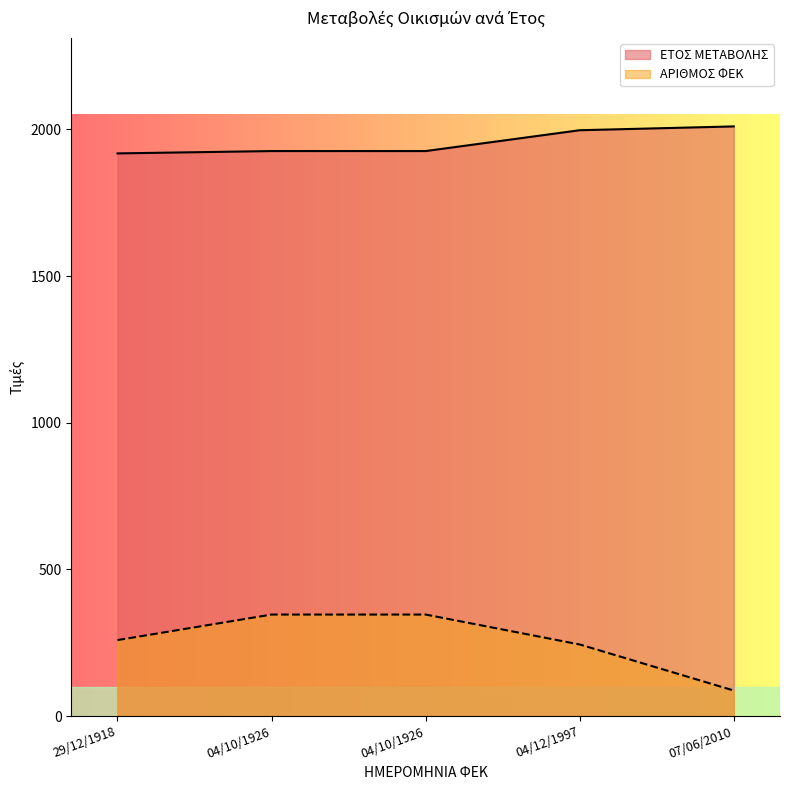

What is the average value of the ΕΤΟΣ ΜΕΤΑΒΟΛΗΣ series?

1955